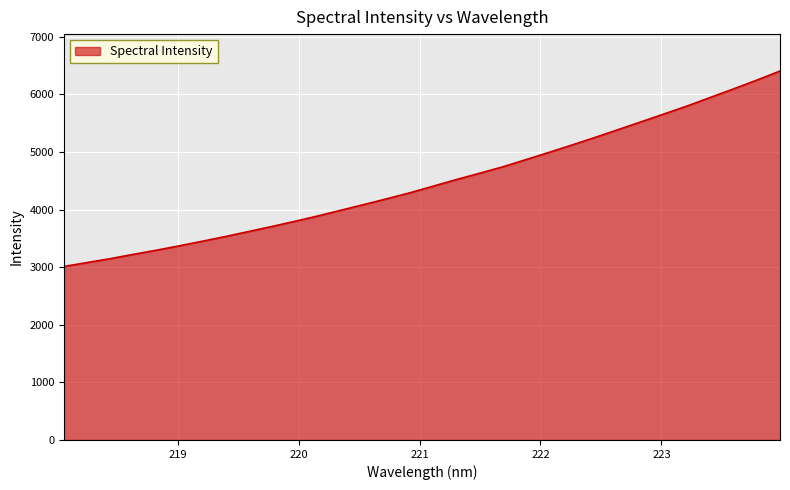

What is the difference between the maximum and minimum values?

3394.9